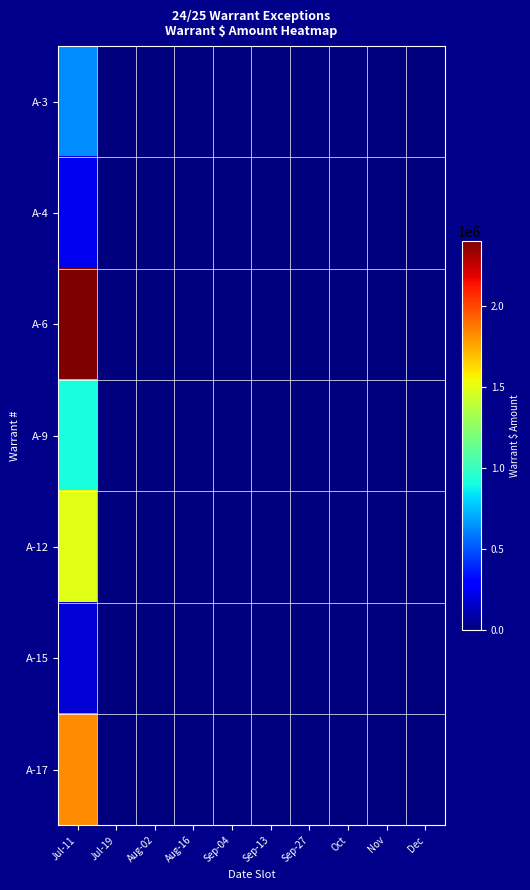

Which series has the largest total across all categories?

A-6